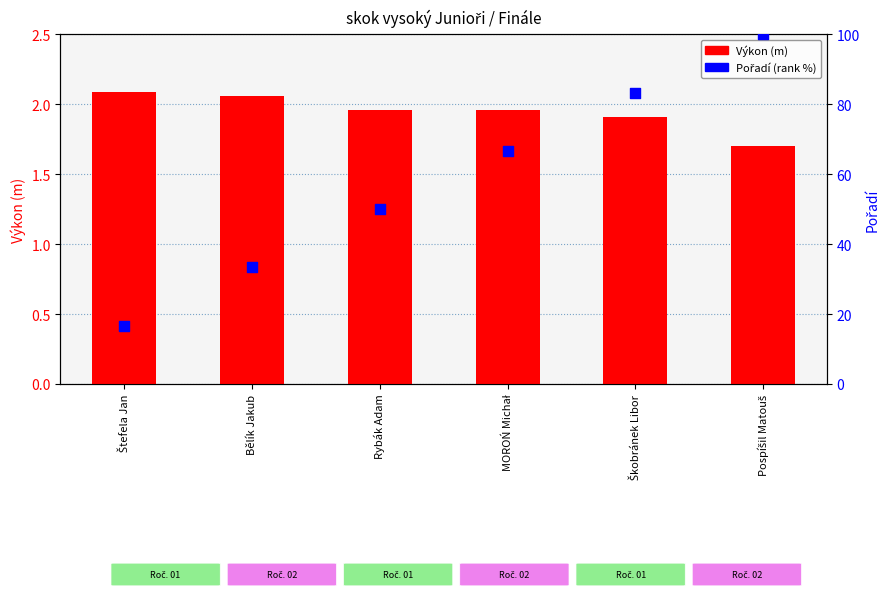

At how many categories does at least one series exceed 56?

3